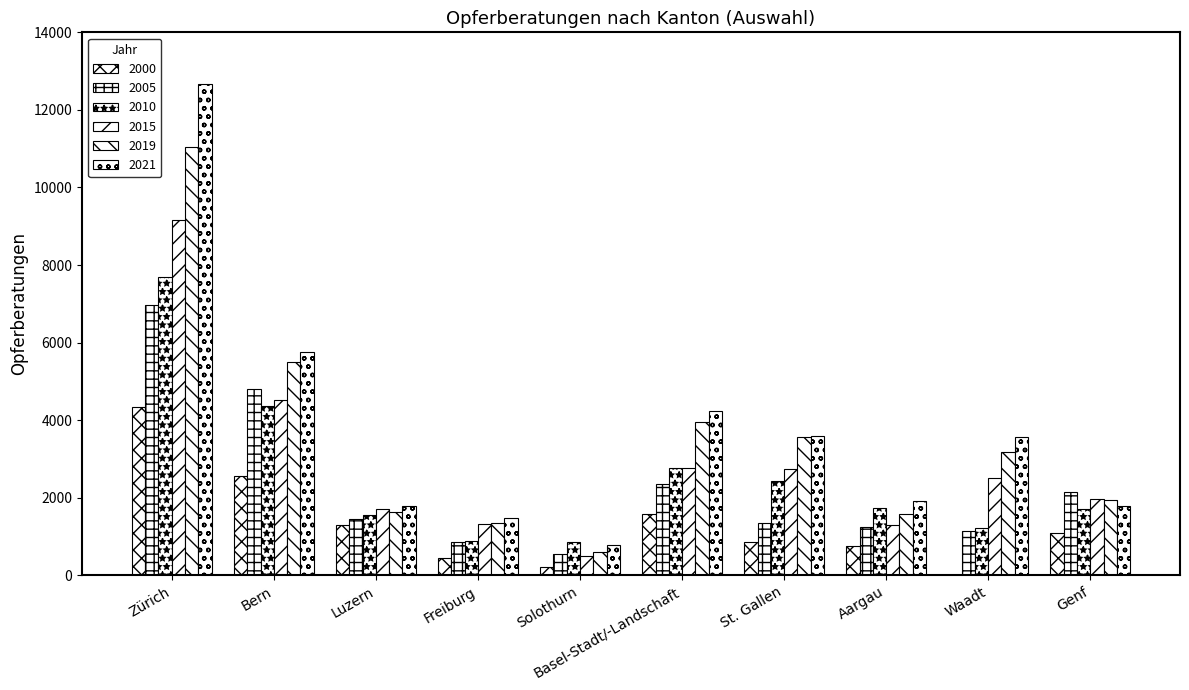

Are the bars horizontal?

No